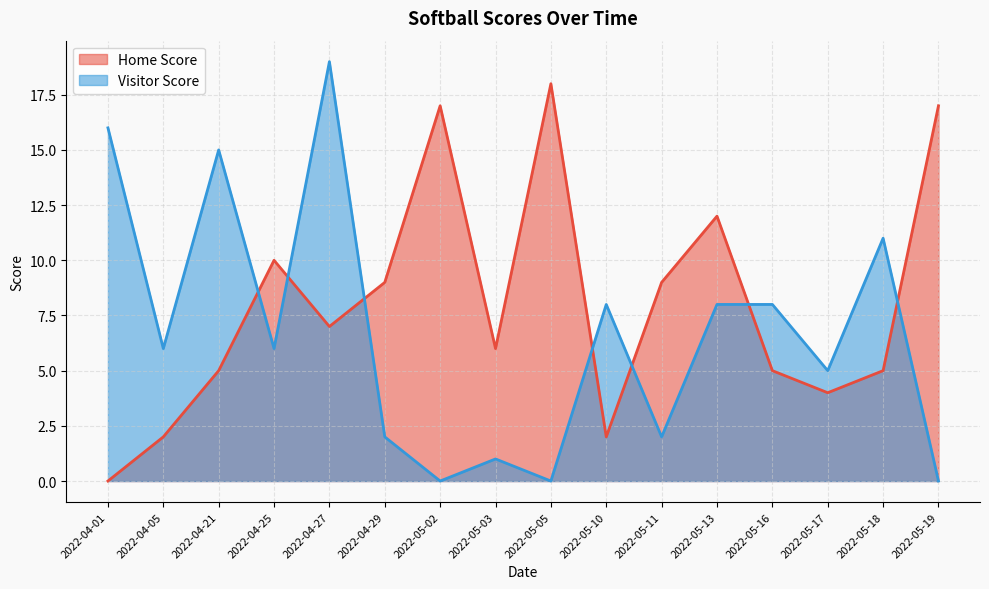

Is the value of Visitor Score at 2022-04-21 greater than the value of Home Score at 2022-04-27?

Yes